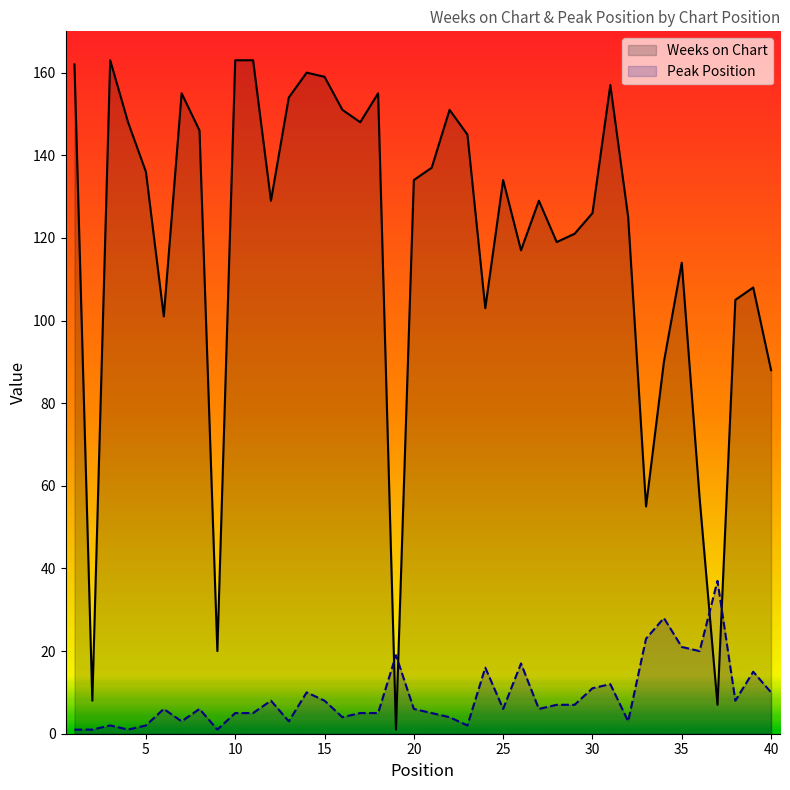

What is the difference between the maximum and minimum values in the Peak Position series?

36